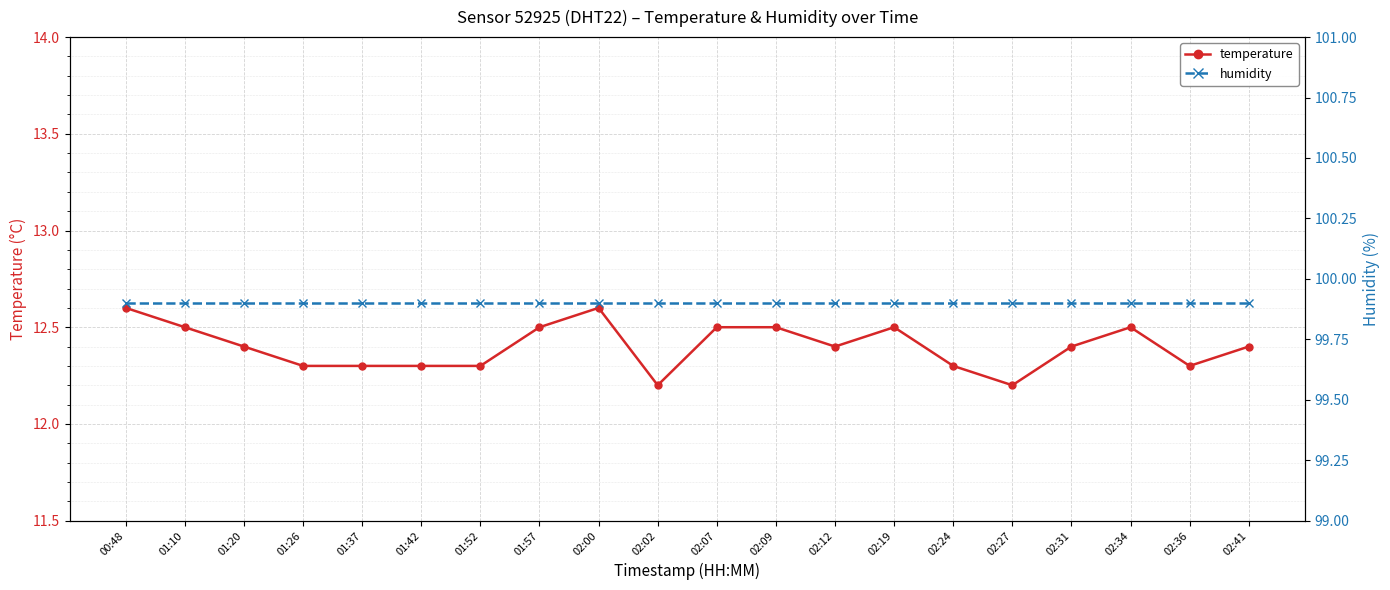

Rank the series by their maximum value, from highest to lowest.

humidity, temperature